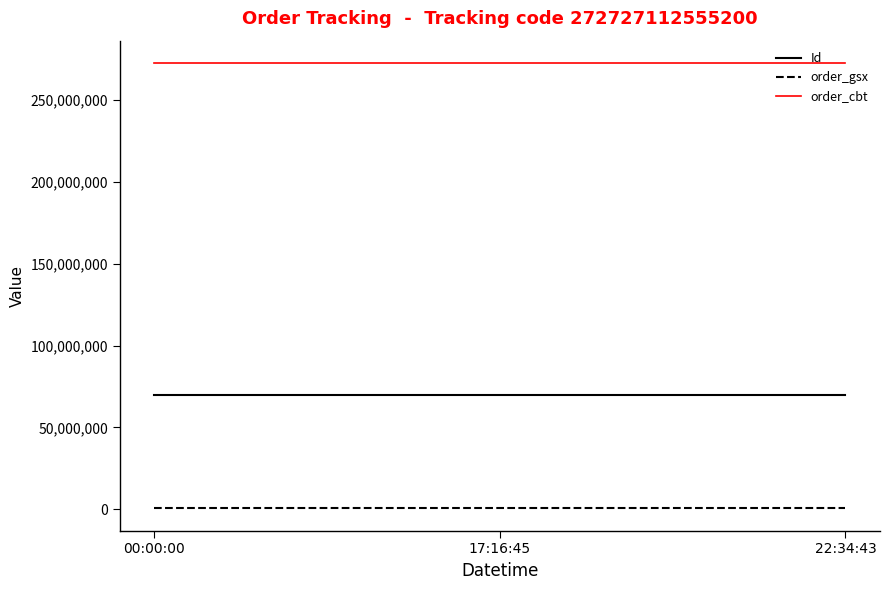

The value of order_cbt at 00:00:00 is 272727112. True or false?

True